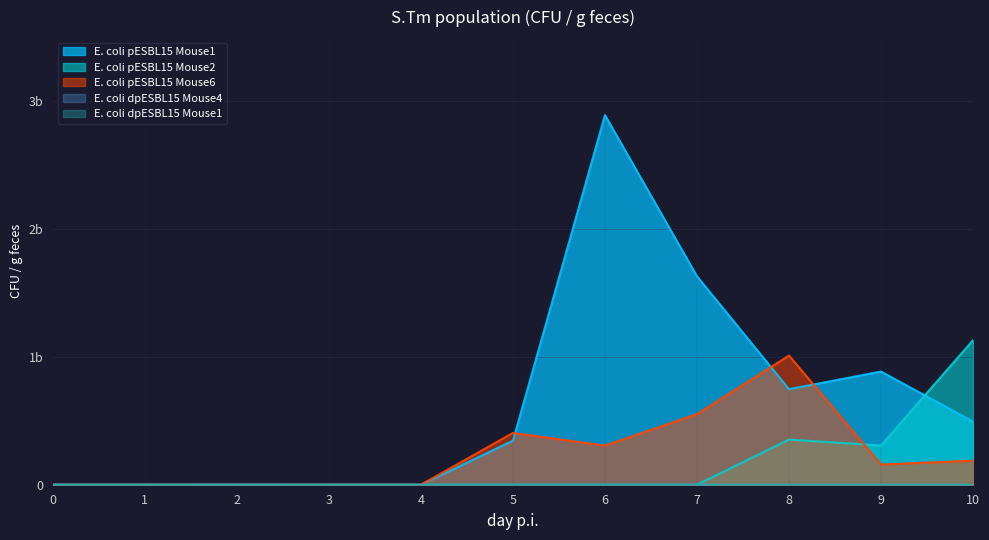

What is the maximum value for E. coli pESBL15 Mouse1?

2890000000